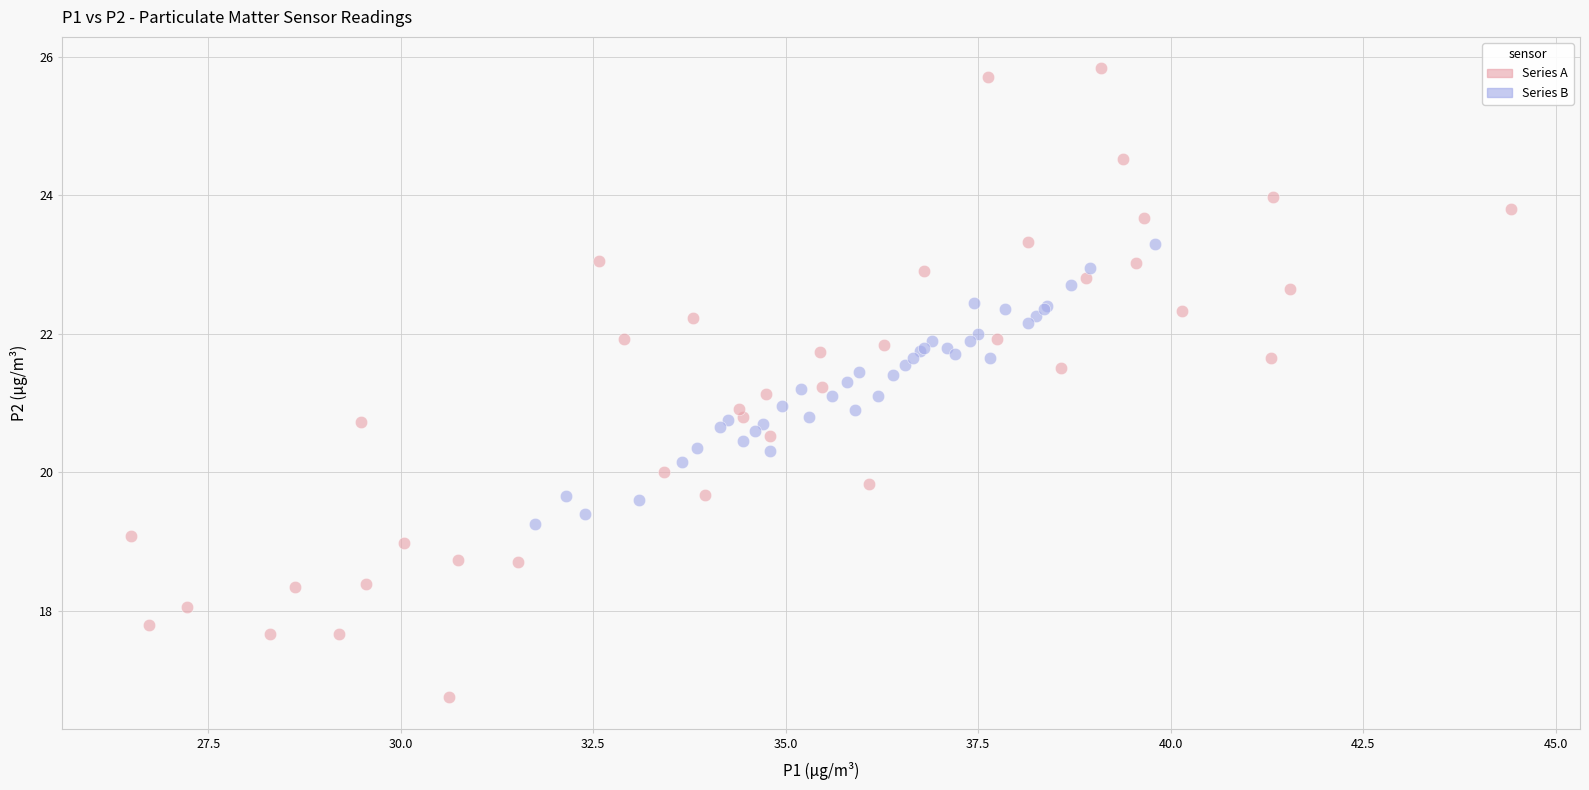

Which series contains the highest Y value?

Series A